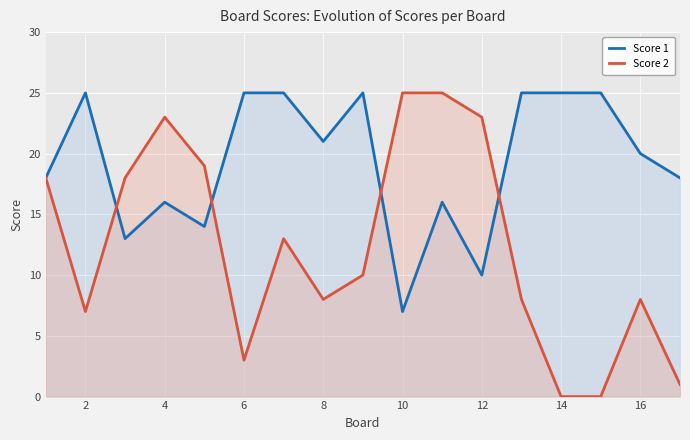

How many times do Score 2 and Score 1 cross each other?

4